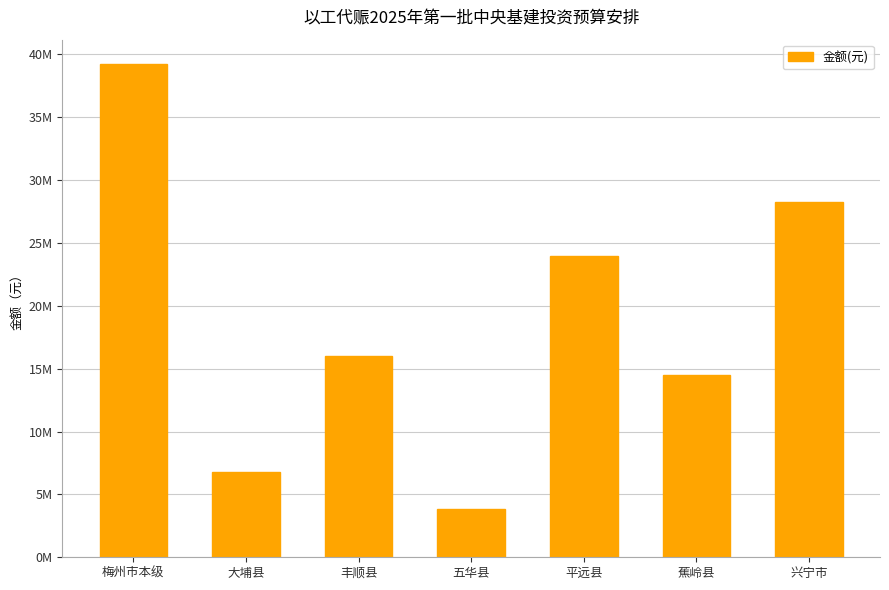

What is the value of the 4th bar from the left?

3830000